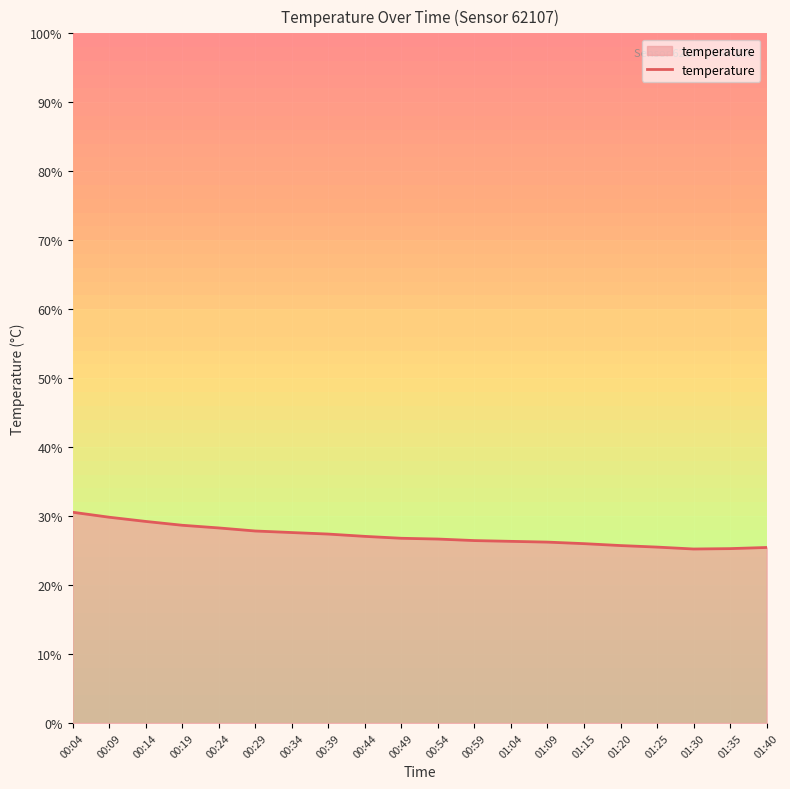

Where does the data first go above 26?

00:04